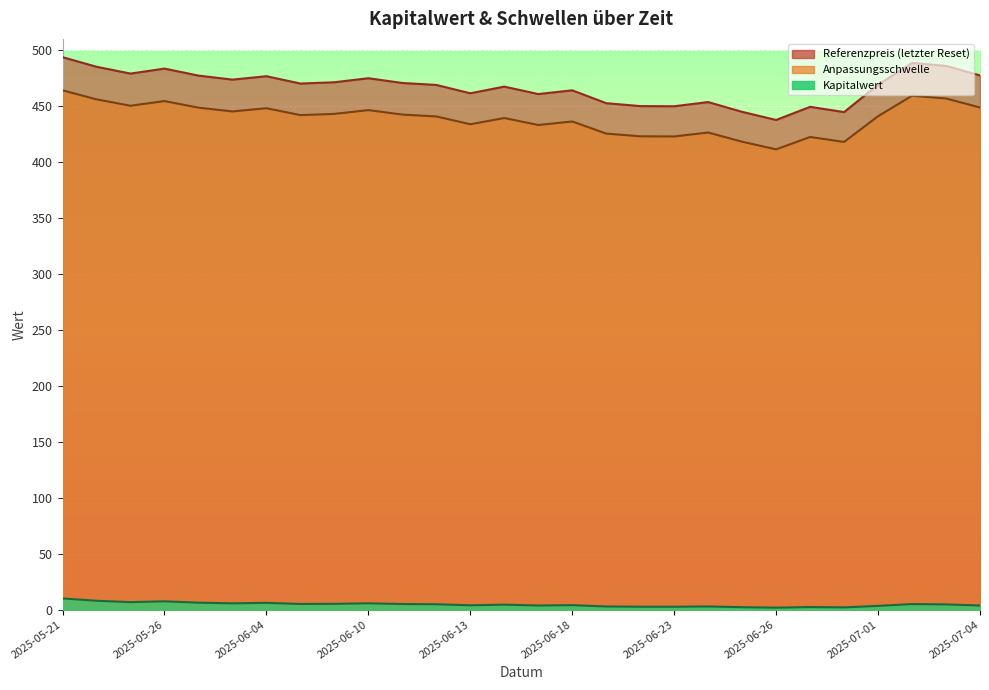

True or false: Kapitalwert and Referenzpreis (letzter Reset) intersect in this chart.

False